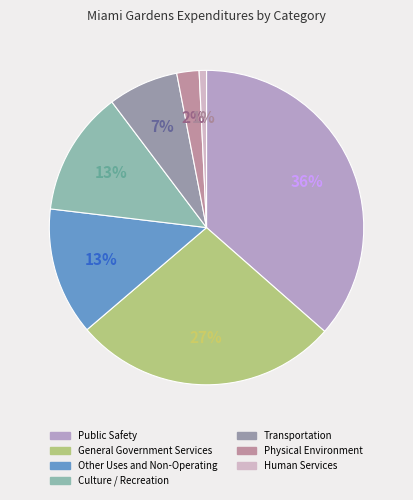

How many slices are in this pie chart?

7